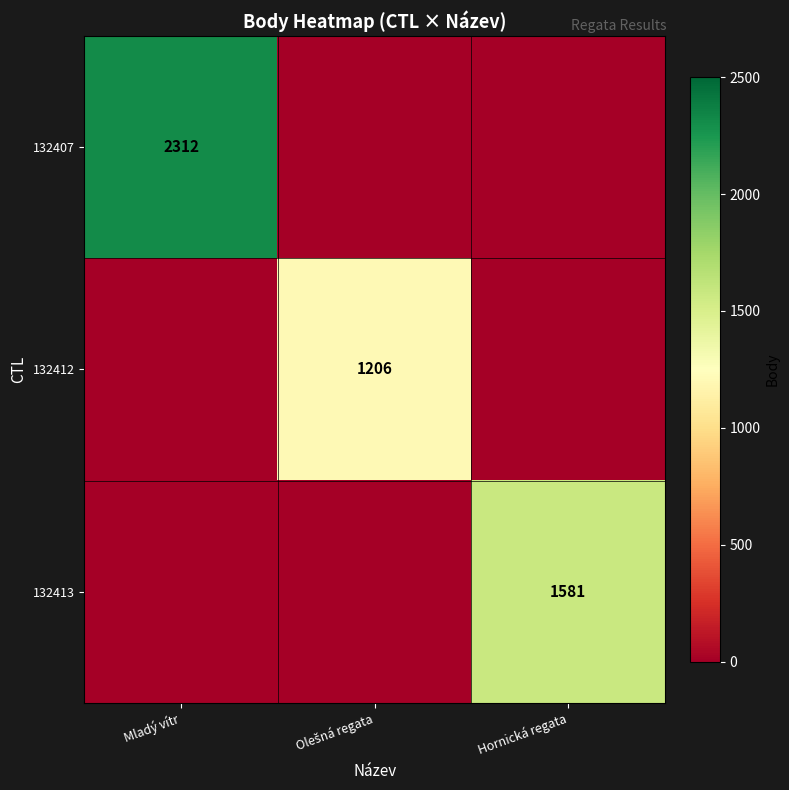

True or false: 132413 has a value of 1581 at Hornická regata.

True